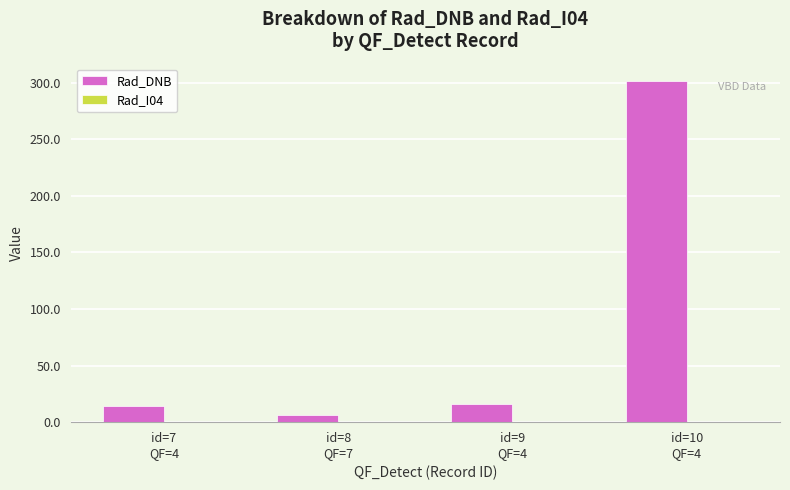

Which series has the largest total across all categories?

Rad_DNB